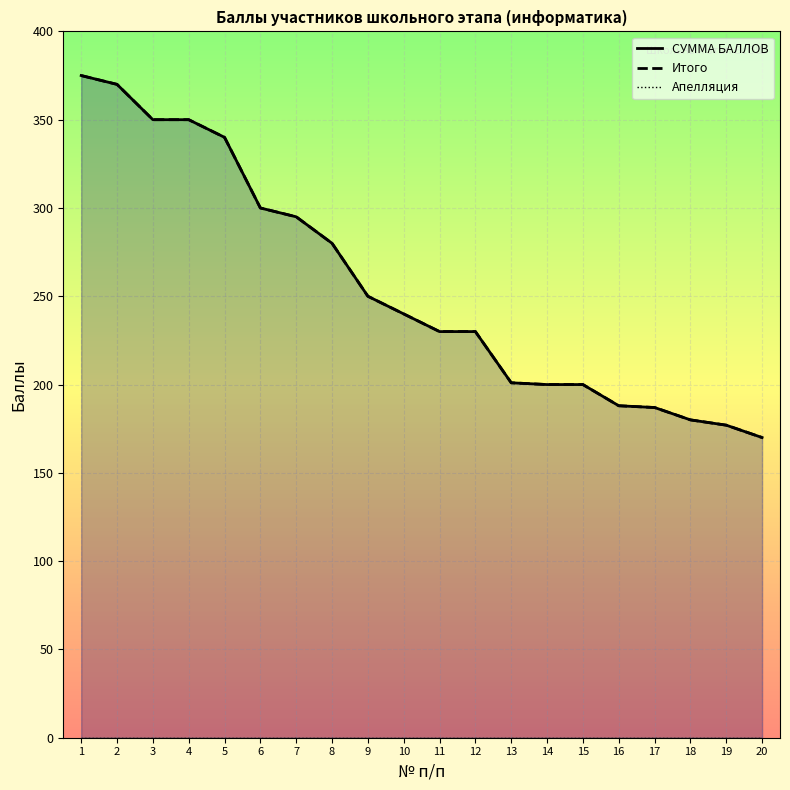

Which series changed the most between 2 and 7?

СУММА БАЛЛОВ